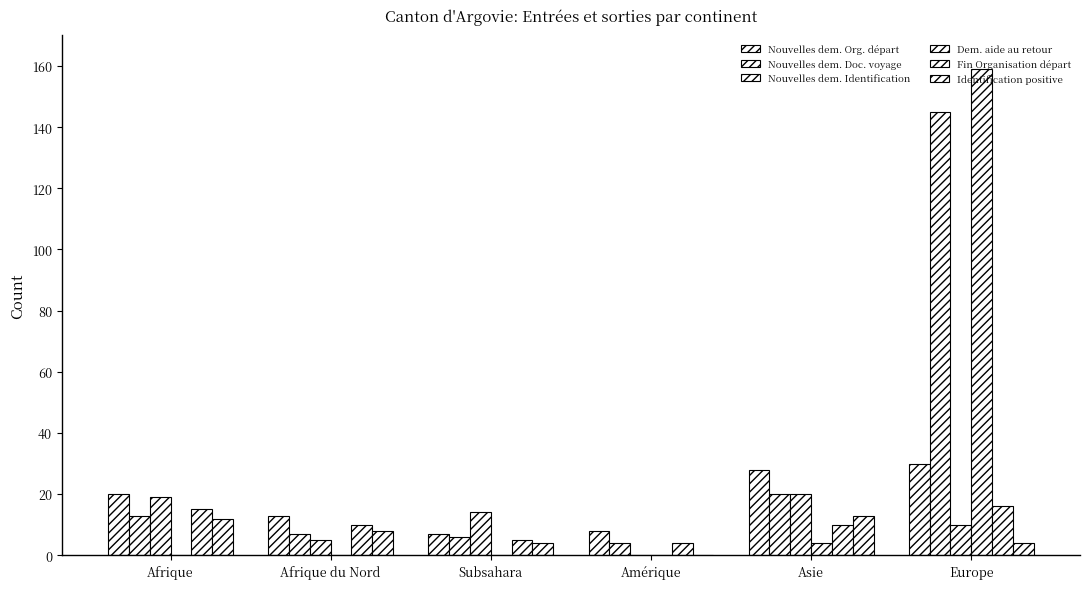

Which category has the highest value in the Nouvelles dem. Org. départ series?

Europe